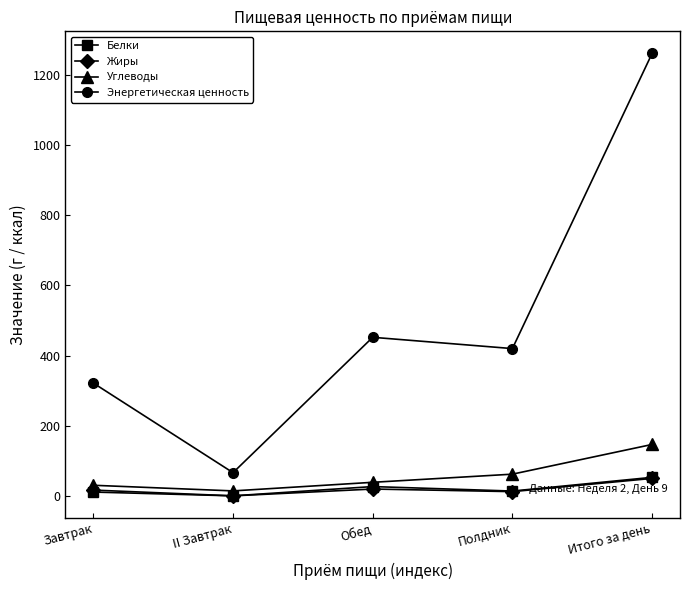

What is the label of the 2nd point from the left?

II Завтрак